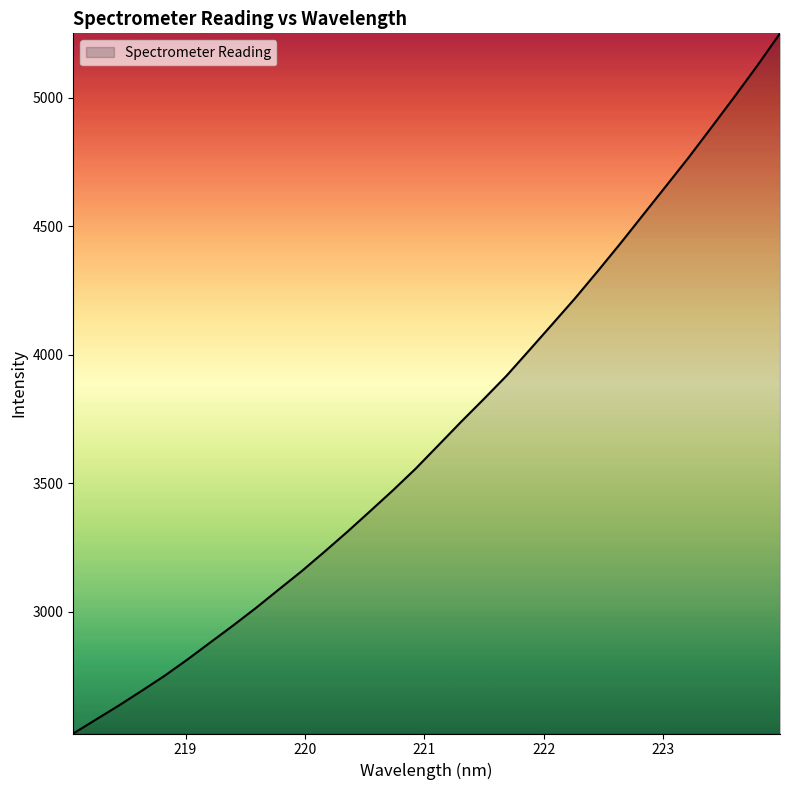

Does the chart have visible grid lines?

No